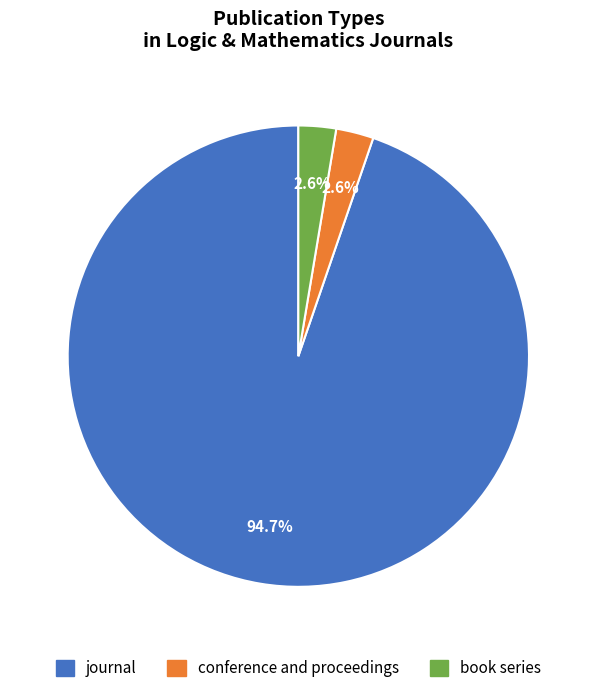

Which category has the biggest portion of the pie?

journal